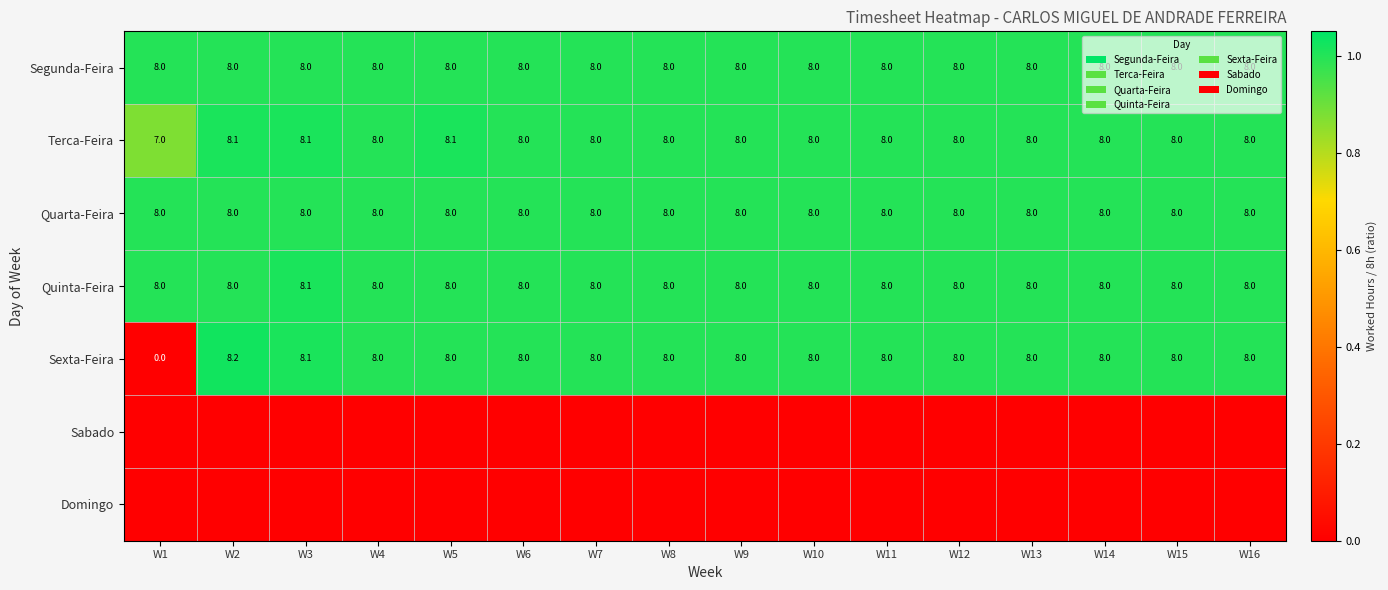

The value of Segunda-Feira at W5 is 2.5. True or false?

False